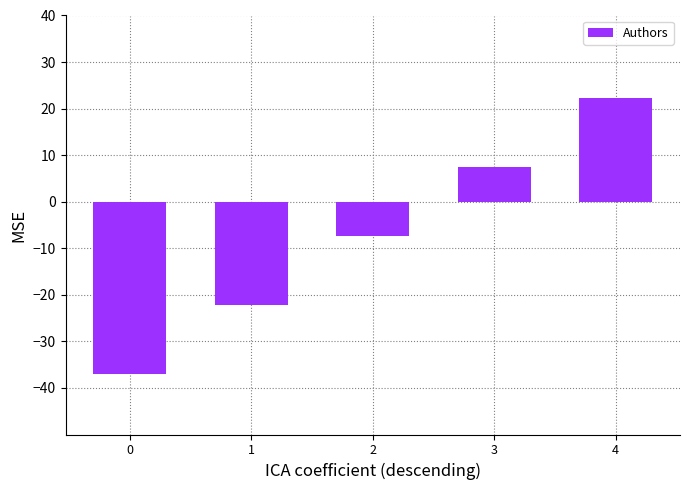

Reading left to right, extract all data points from this chart.

0=-37.0	1=-22.2	2=-7.4	3=7.4	4=22.2